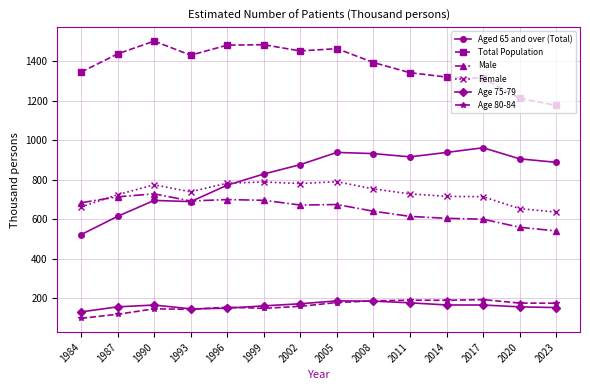

The value of Male at 1999 is 1220.1. True or false?

False